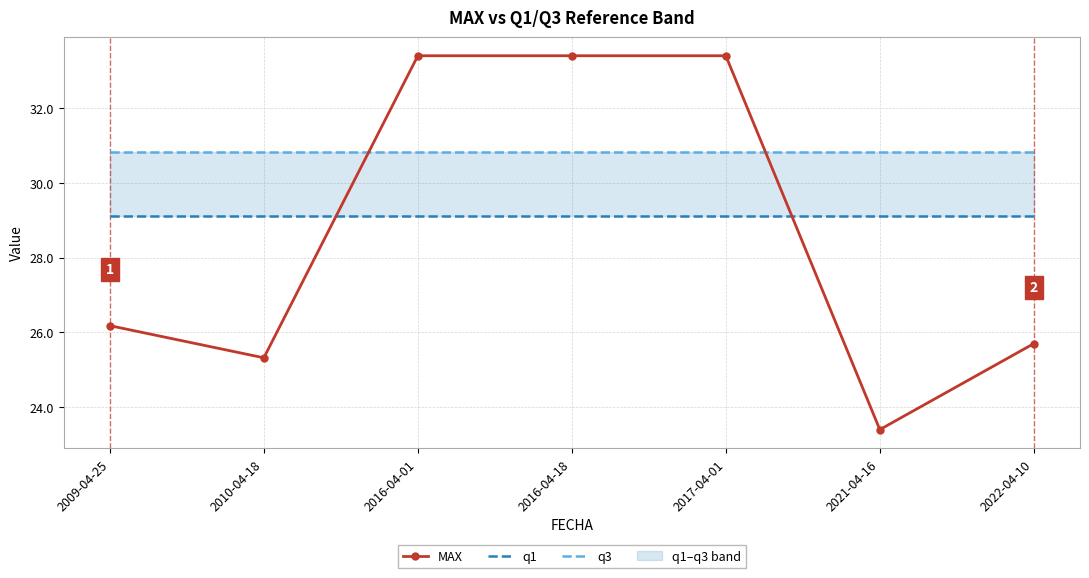

What is the value of the q3 point at the 5th from the left?

30.8